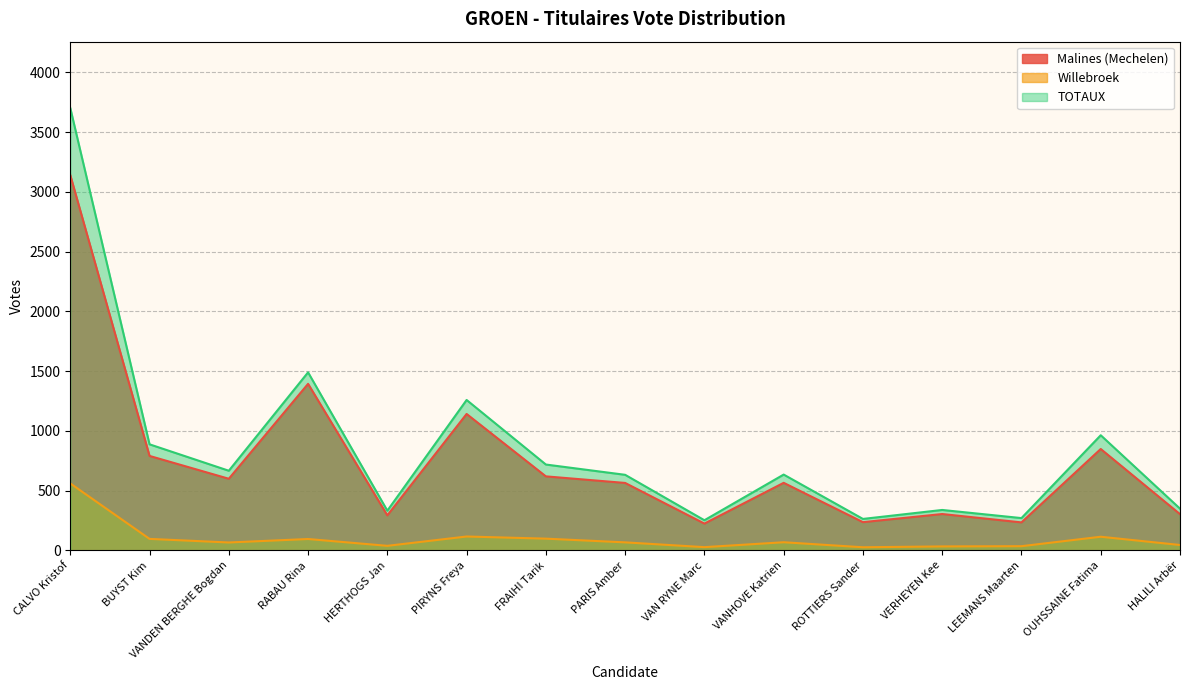

Which series has the widest spread of values?

TOTAUX